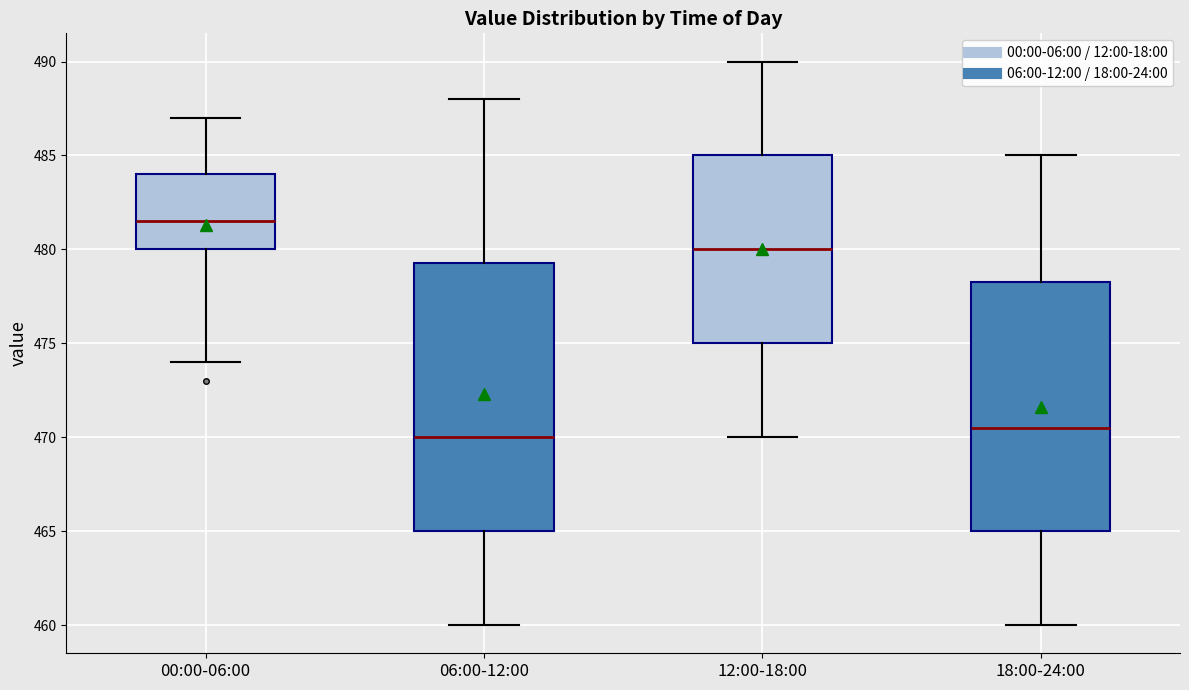

Reading left to right, read every box against the y-axis: the position of its median line, the range the box covers, and the ends of its whiskers. The values are not printed on the chart, so give them approximately, as read against the axis.

00:00-06:00: median 481.5, box 480.0 to 484.0, whiskers 474.0 to 487.0
06:00-12:00: median 470.0, box 465.0 to 479.5, whiskers 460.0 to 488.0
12:00-18:00: median 480.0, box 475.0 to 485.0, whiskers 470.0 to 490.0
18:00-24:00: median 470.5, box 465.0 to 478.5, whiskers 460.0 to 485.0